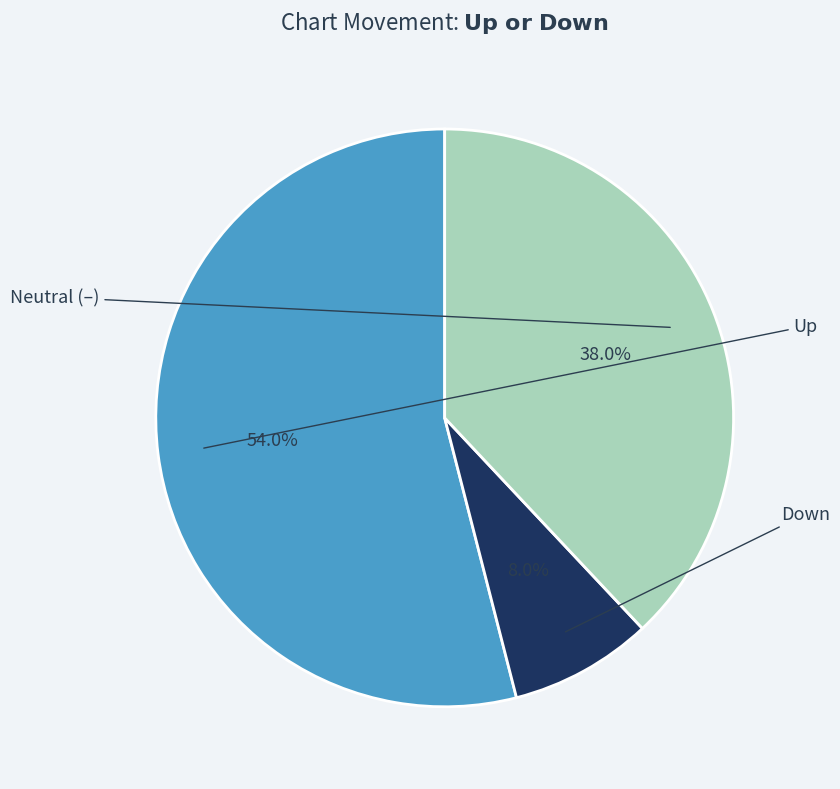

Does any single category account for the majority?

Yes